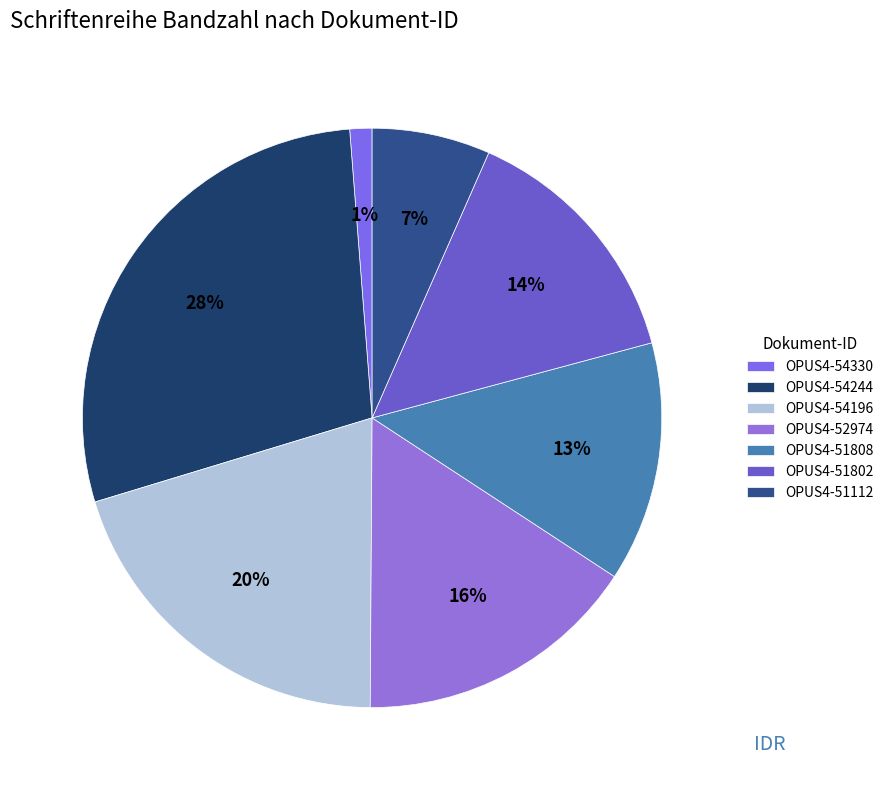

How many slices are in this pie chart?

7